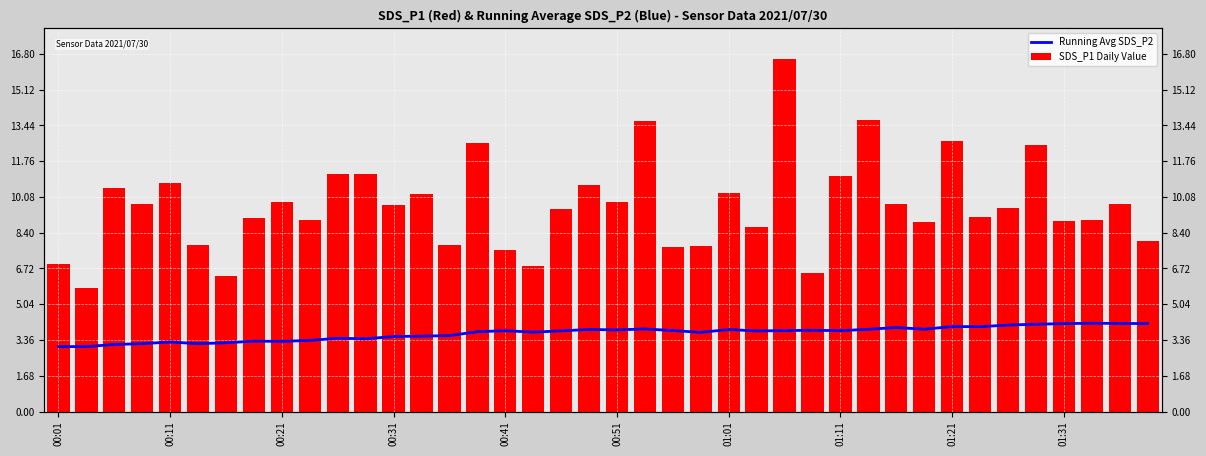

At which category is the sum across all series the highest?

26